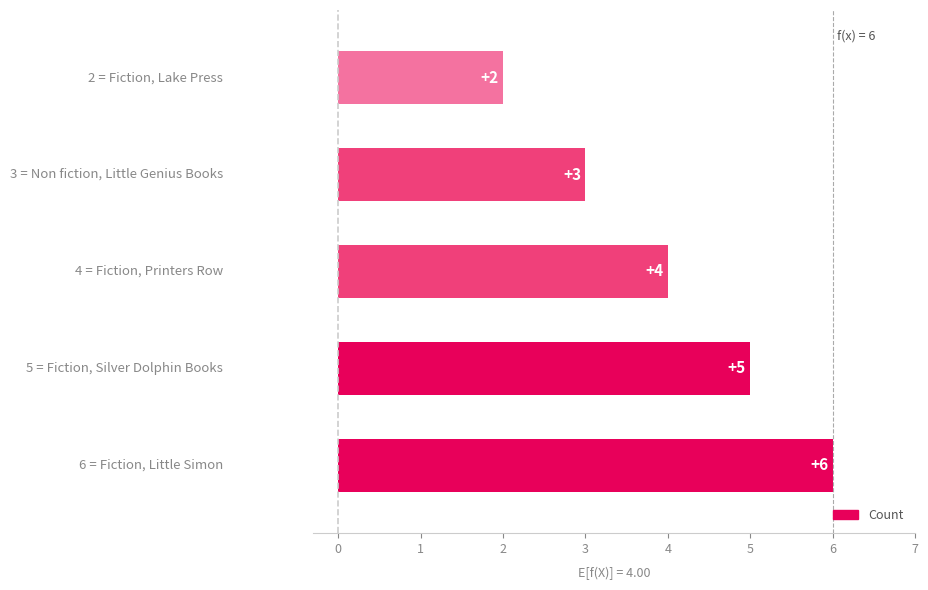

What is the average value?

4